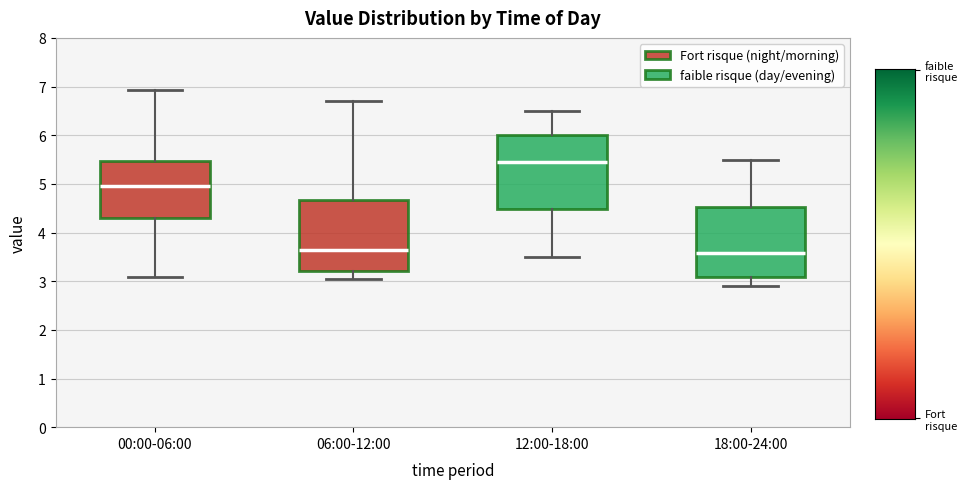

Where does the lower whisker of the box for 00:00-06:00 end on the y-axis? The values are not printed on the chart, so give them approximately, as read against the axis.

3.1